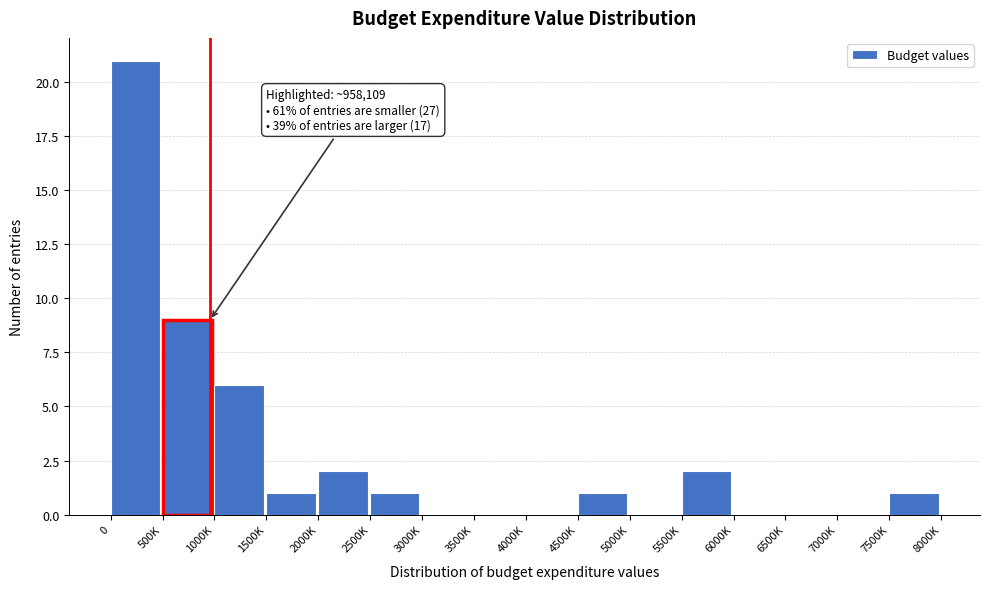

Reading left to right, what are all the values shown in this chart?

0=21	500K=9	1000K=6	1500K=1	2000K=2	2500K=1	3000K=0	3500K=0	4000K=0	4500K=1	5000K=0	5500K=2	6000K=0	6500K=0	7000K=0	7500K=1